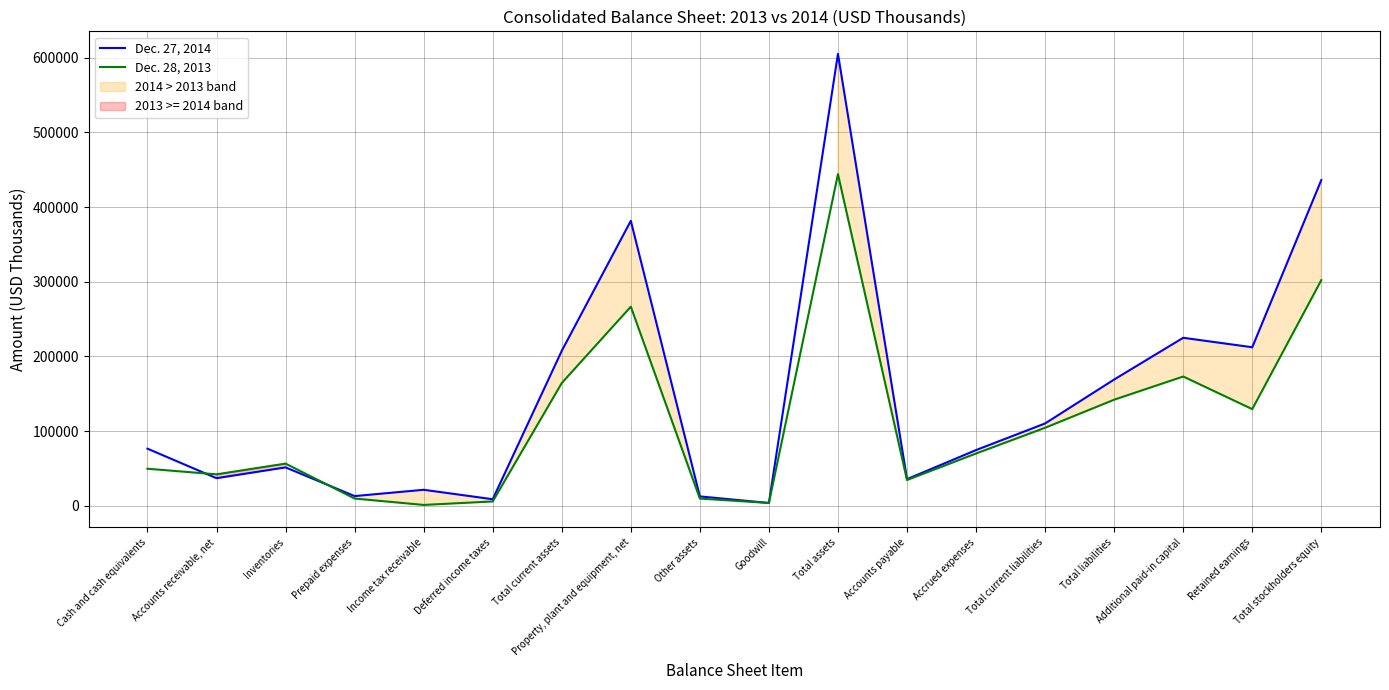

How many data points in Dec. 28, 2013 are above 69900?

8